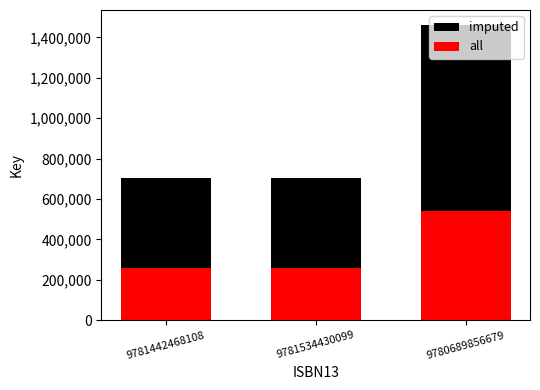

The value of imputed at 9781534430099 is 703015. True or false?

True